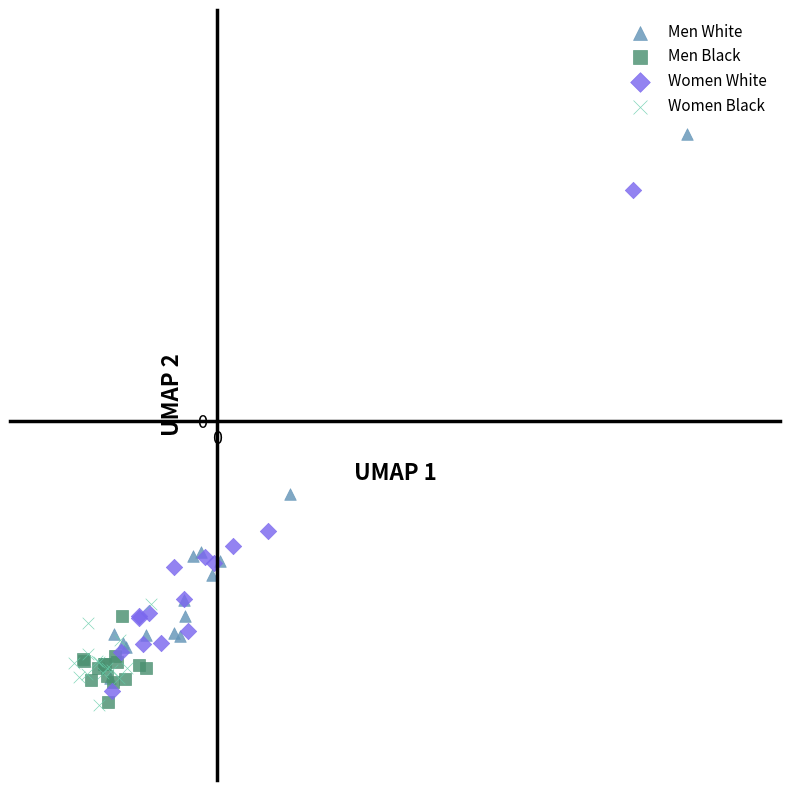

Which series contains the highest Y value?

Men White